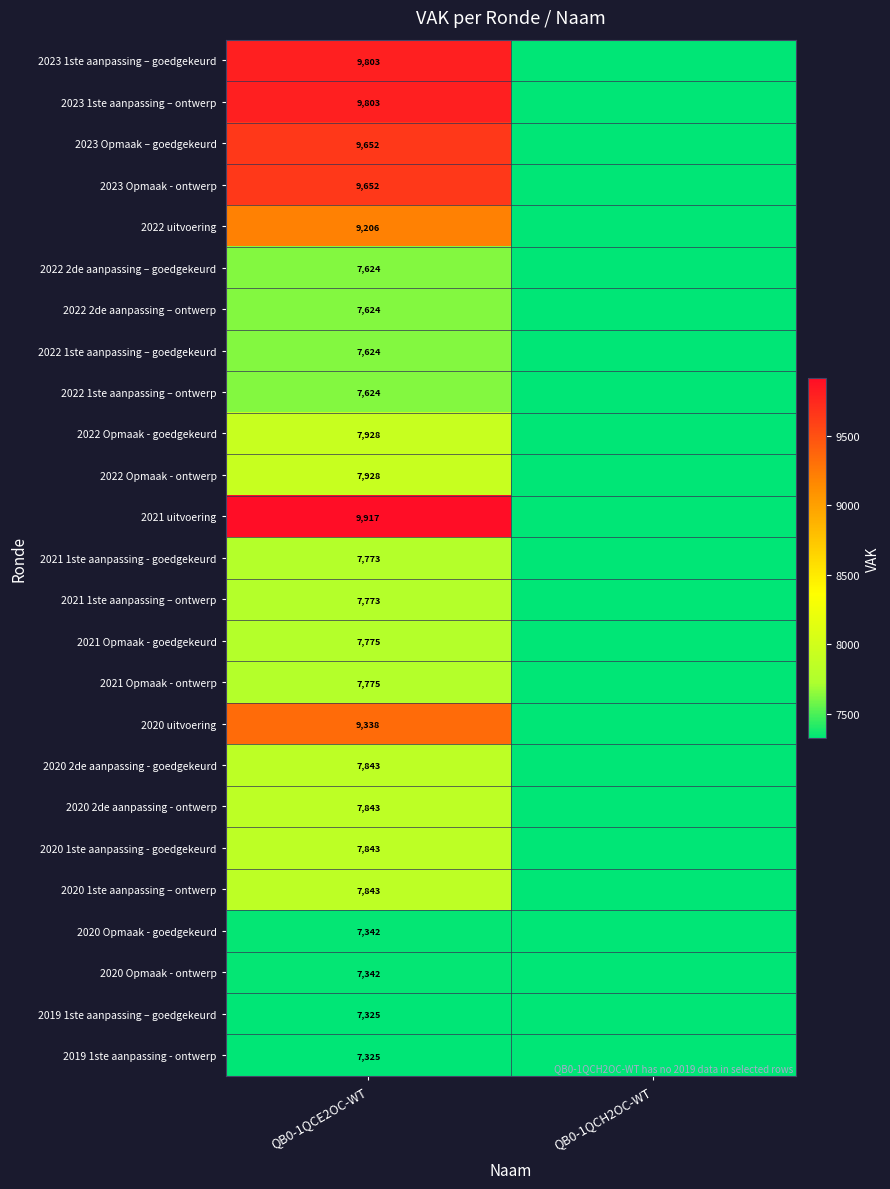

What is the total value across all series at QB0-1QCE2OC-WT?

205525